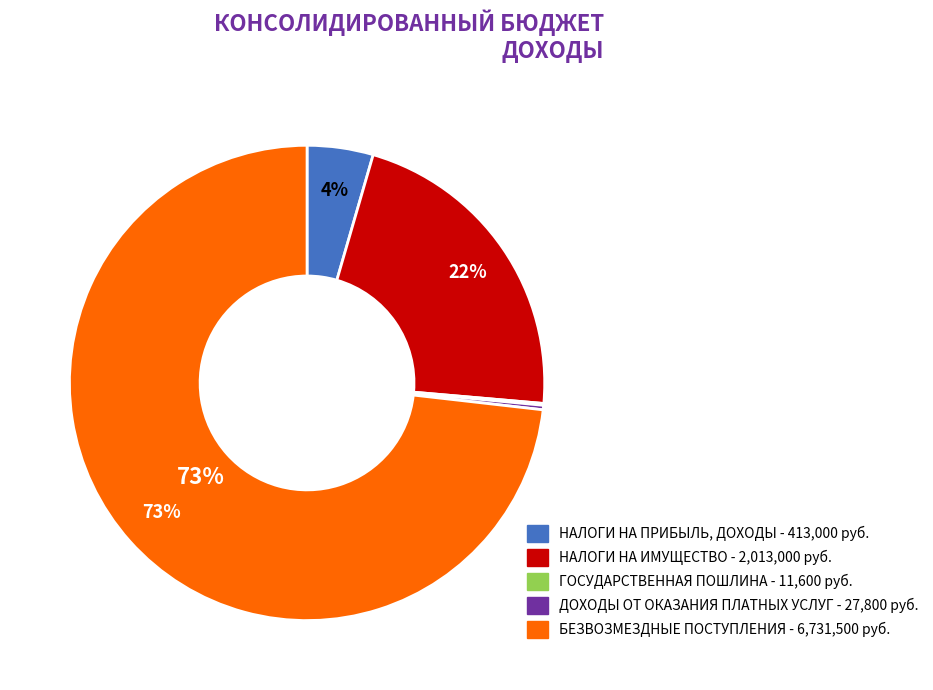

Which slice is the largest?

БЕЗВОЗМЕЗДНЫЕ ПОСТУПЛЕНИЯ